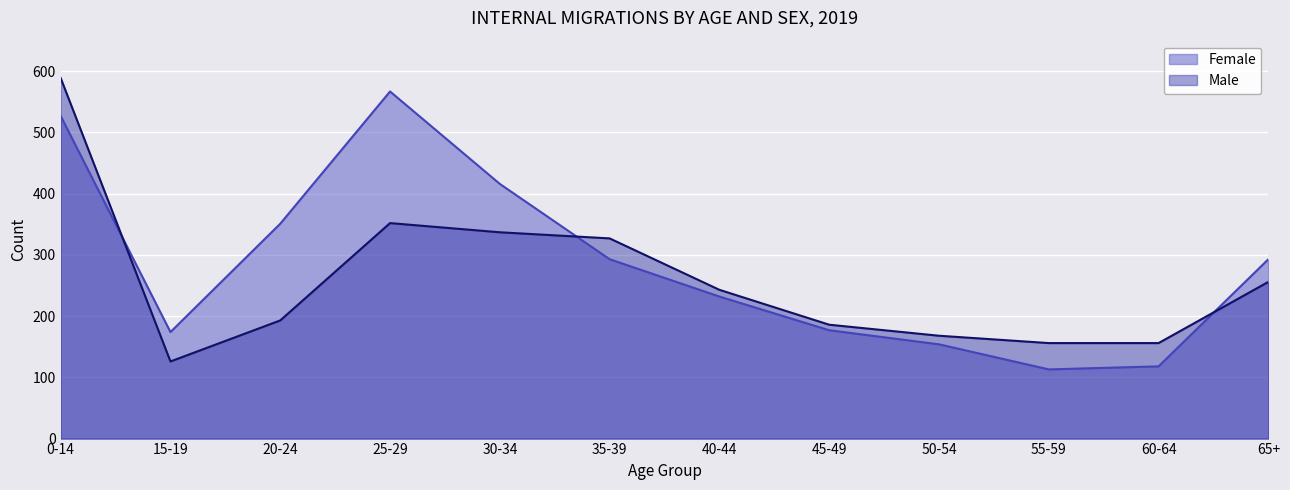

Which series ends up on top after the final intersection of Male and Female?

Female